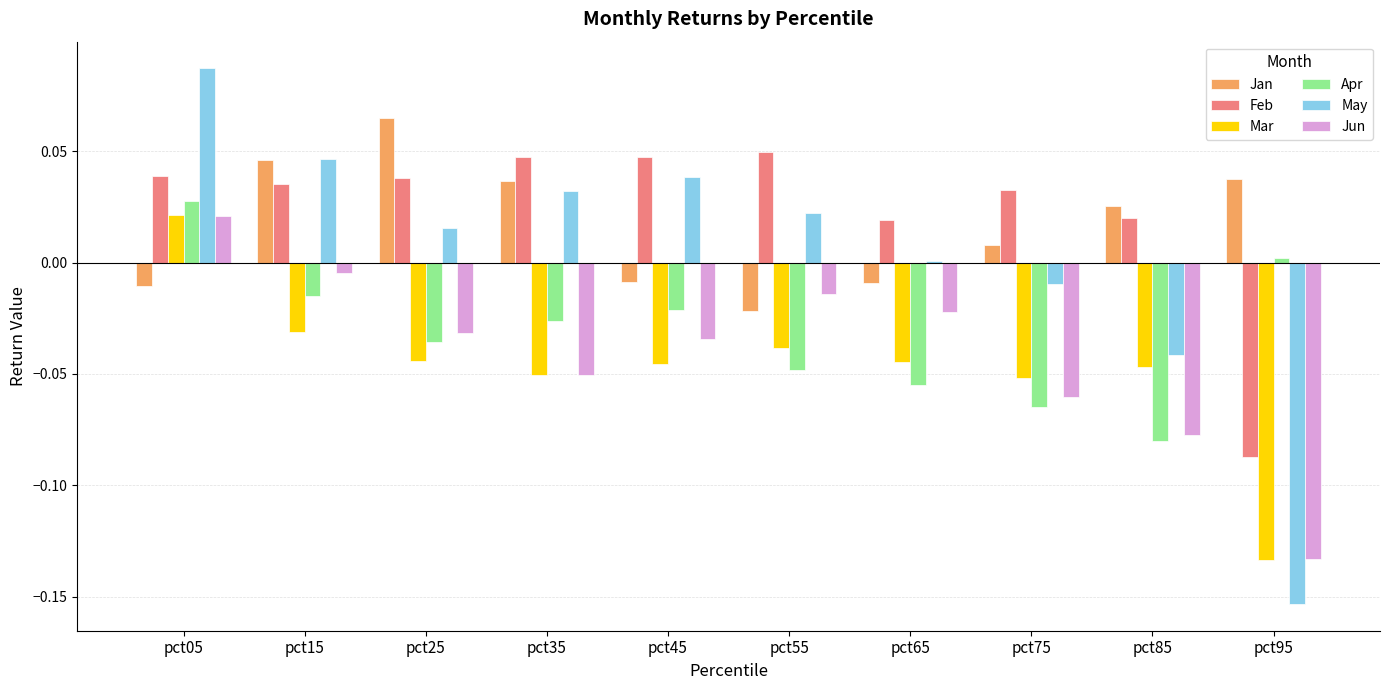

At which category is the sum across all series the highest?

pct05